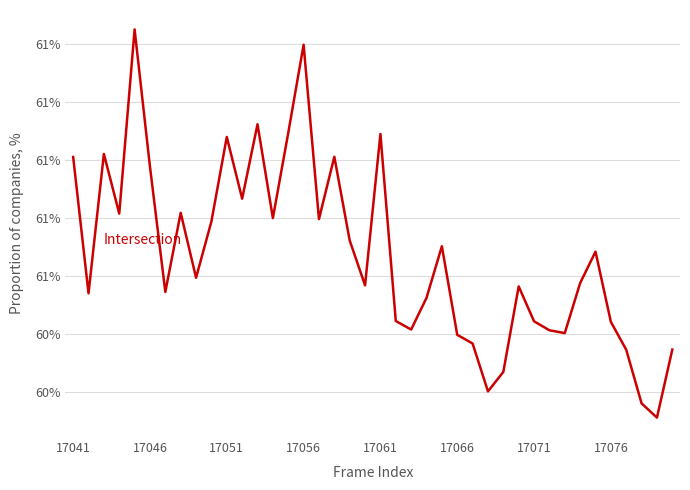

Is this an area chart (filled region under the line)?

No